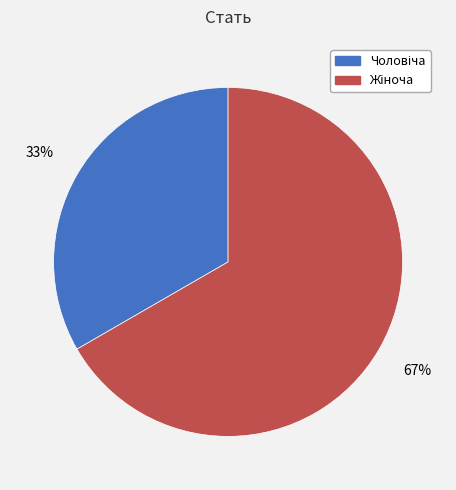

Does any single category account for the majority?

Yes